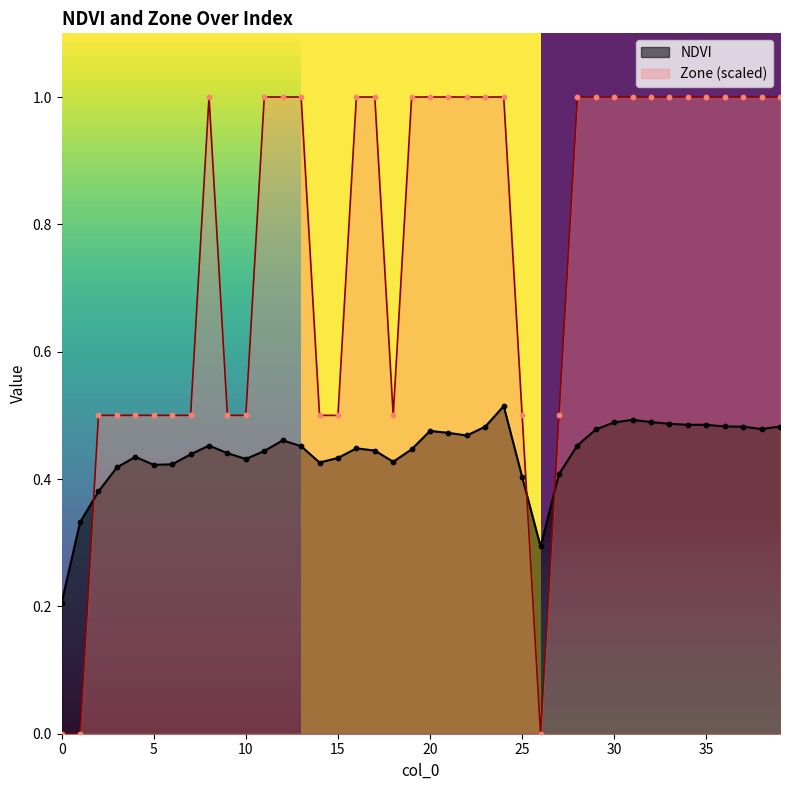

Which series reaches the minimum Y coordinate?

Zone